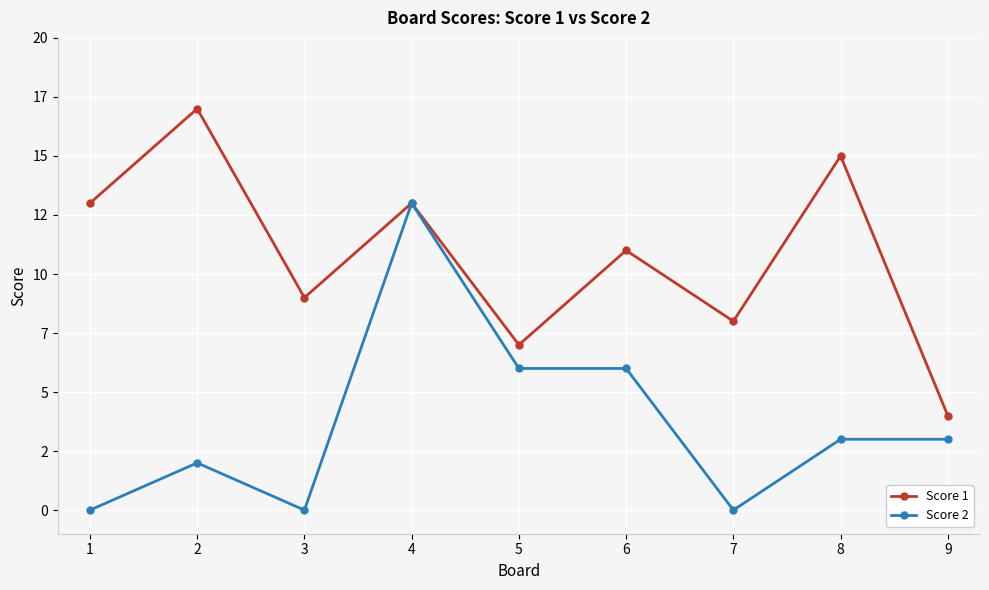

What are all the series names shown in the legend?

Score 1, Score 2